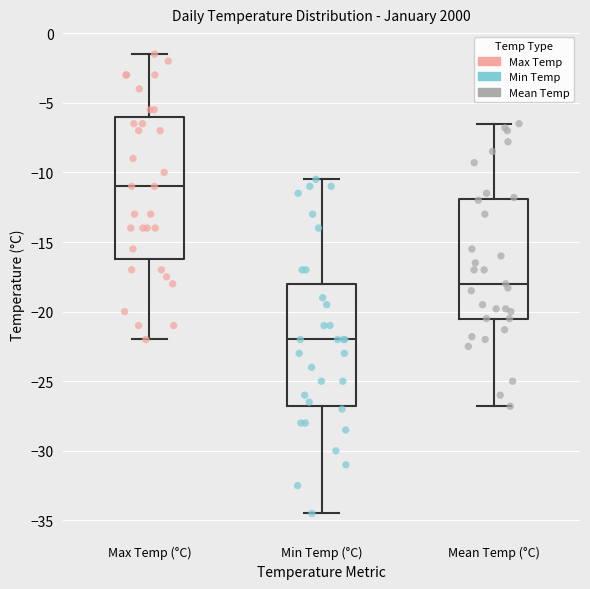

Which box's median line is the lowest?

Min Temp (°C)